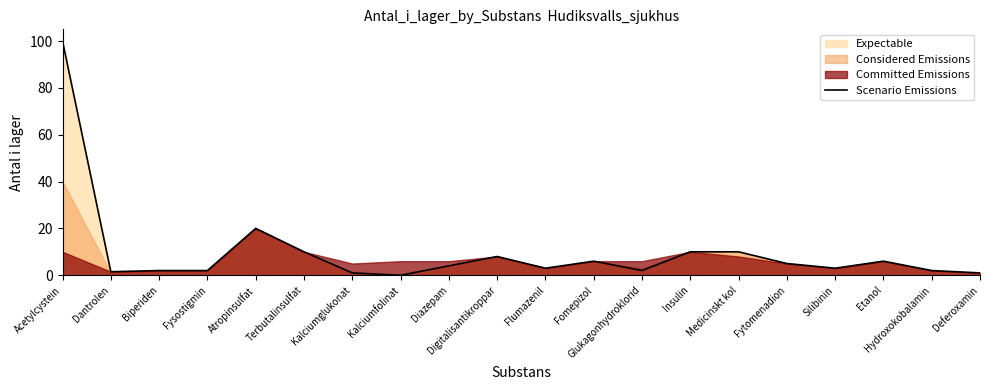

Is it true that the value at Flumazenil is 3.0?

True